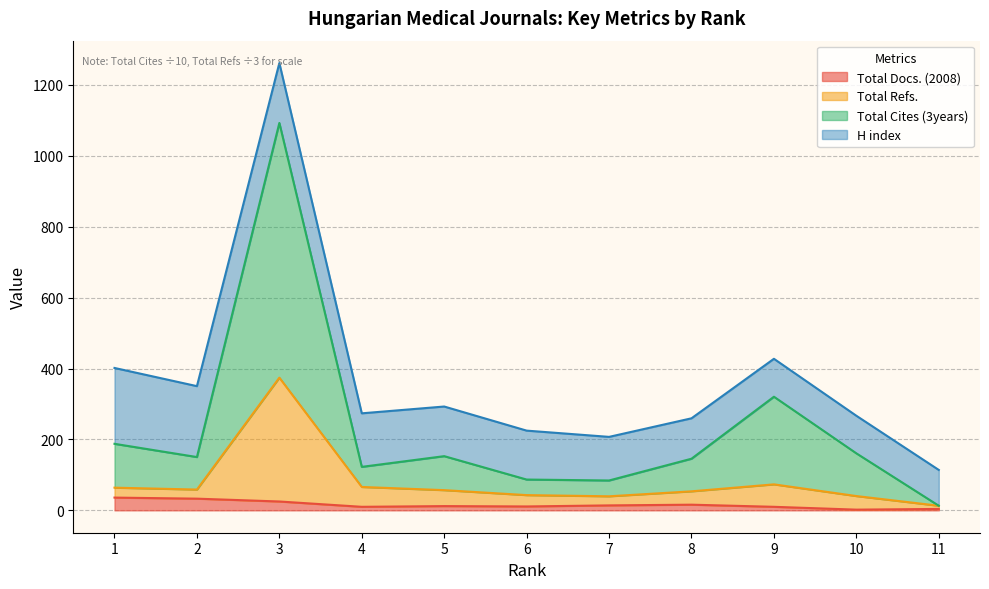

What are all the series names shown in the legend?

Total Docs. (2008), Total Refs., Total Cites (3years), H index